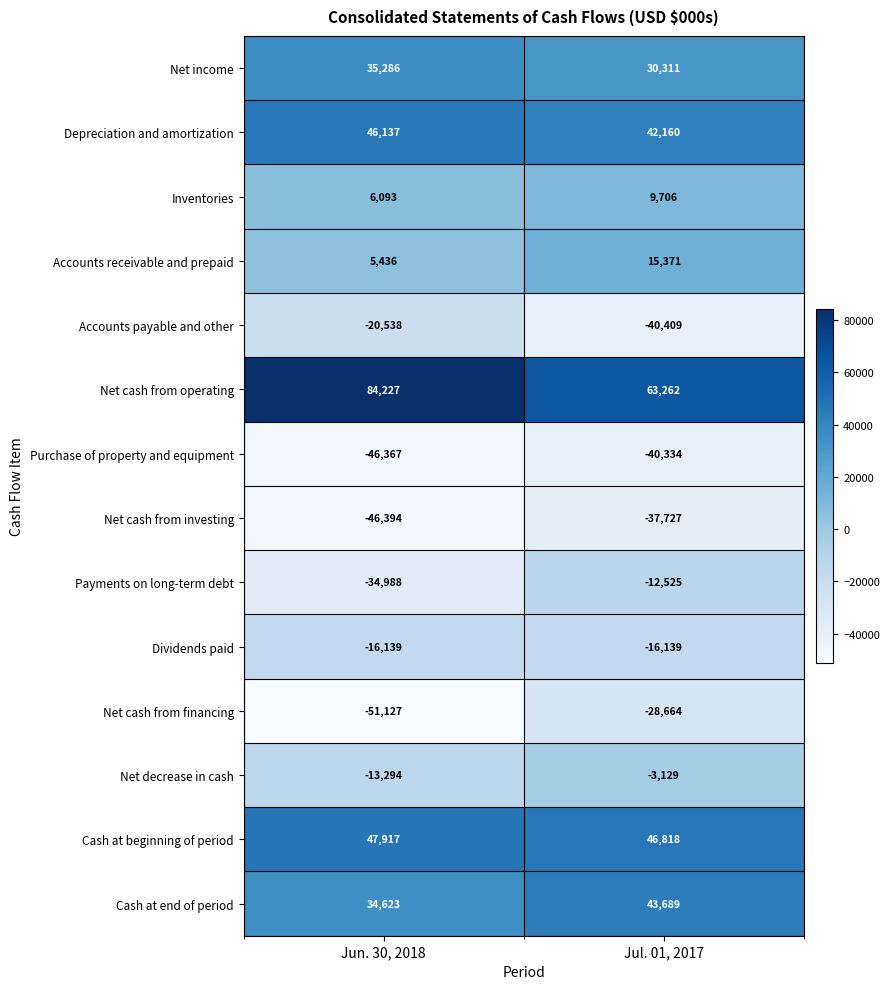

What is the spread (max minus min) of values at Jun. 30, 2018?

135354